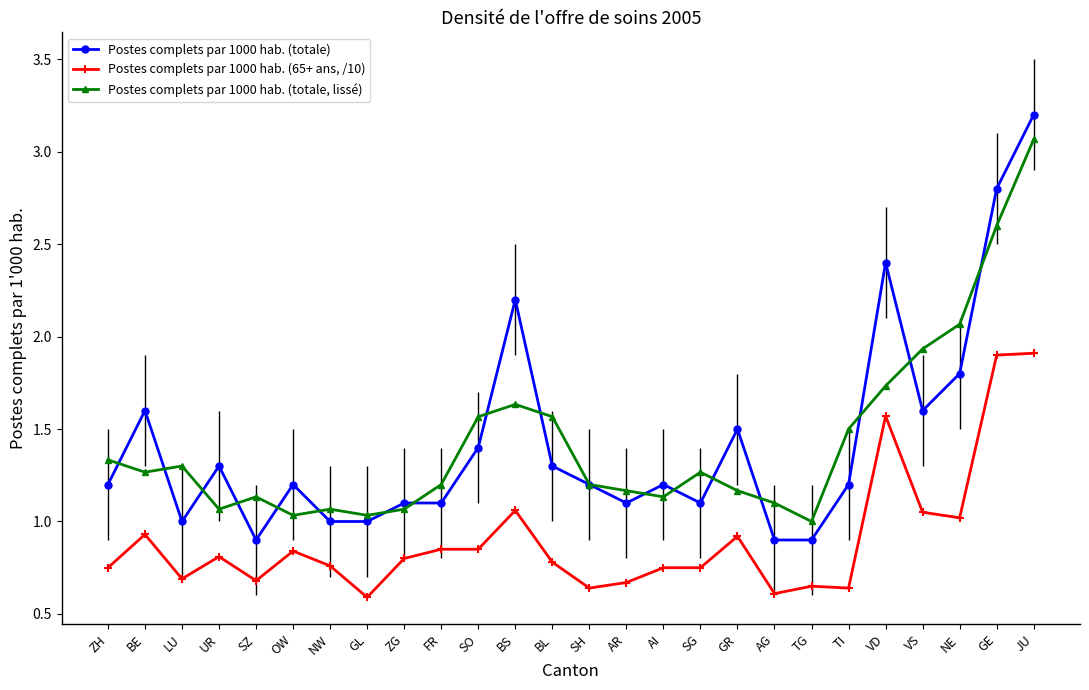

What is the total value across all series at VD?

5.7